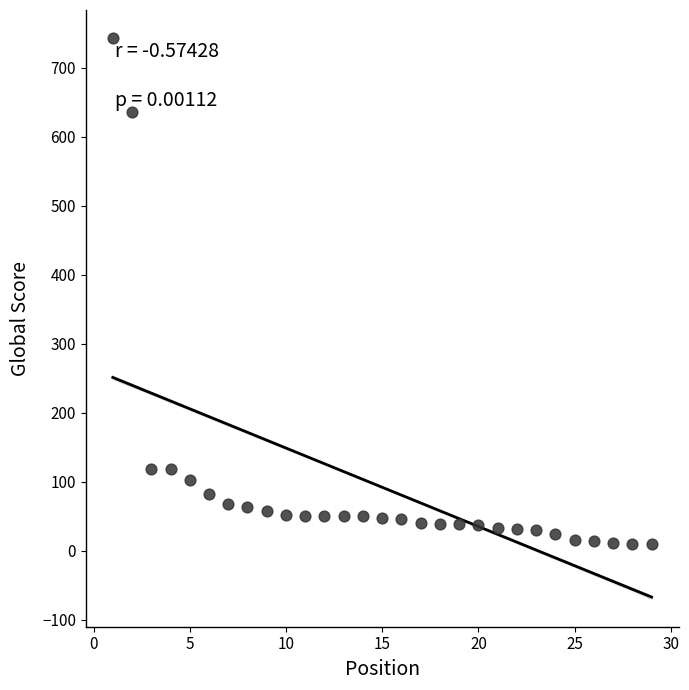

What is the range of Y values (max minus min)?

733